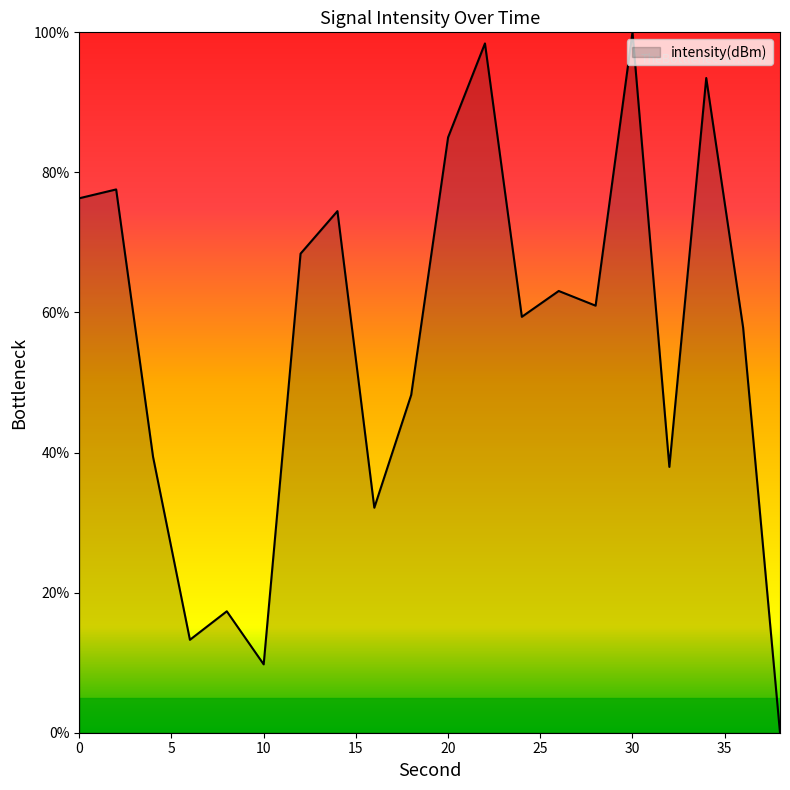

What is the maximum value shown in the chart?

100.0